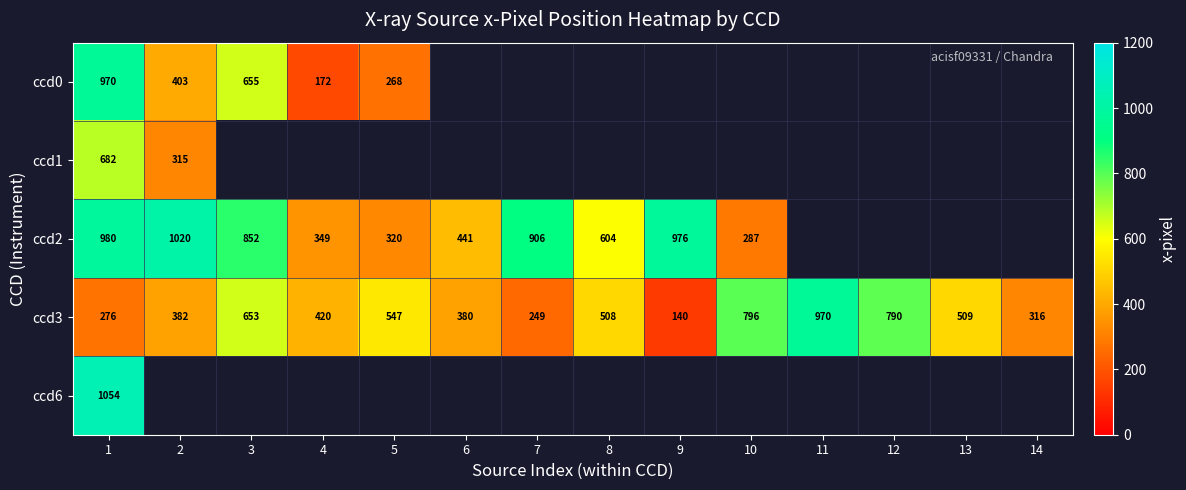

Which category has the lowest value across all series?

9